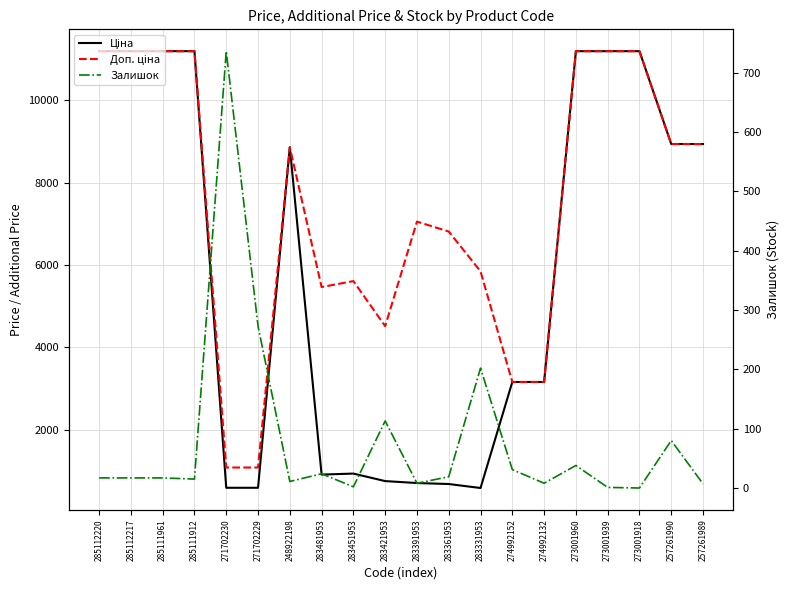

At 274992152, list the series in order from largest to smallest.

Доп. ціна, Ціна, Залишок